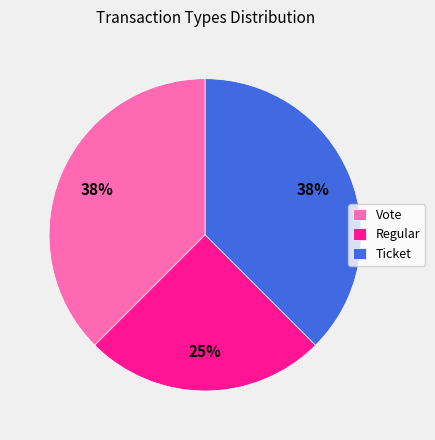

Which slice is the smallest?

Regular